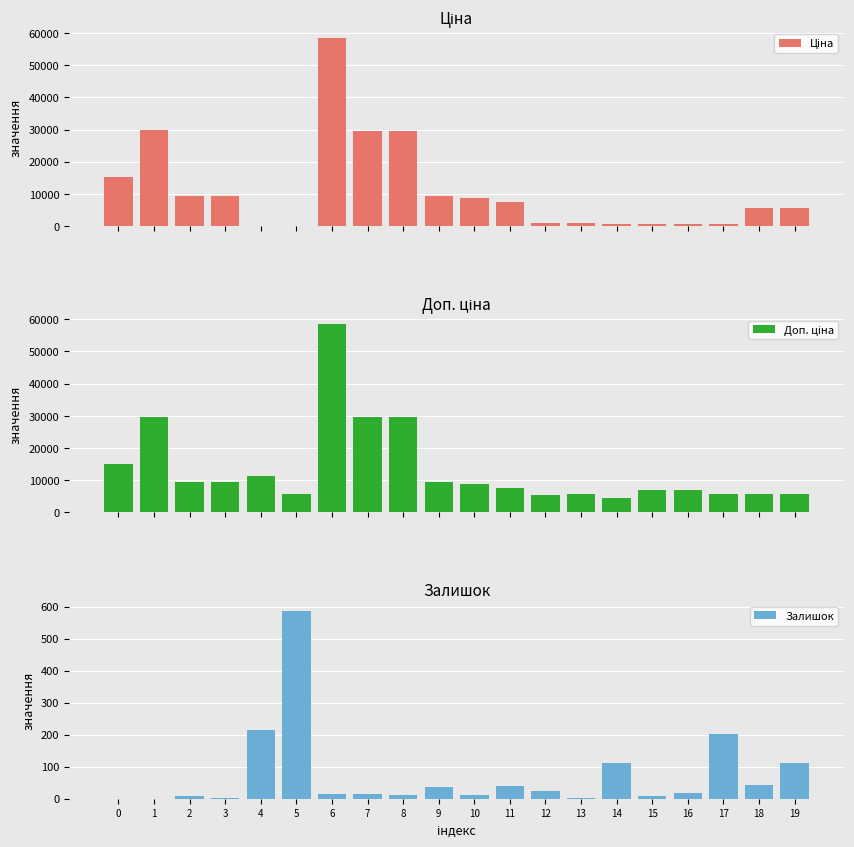

Between 11 and 18, which is larger?

11